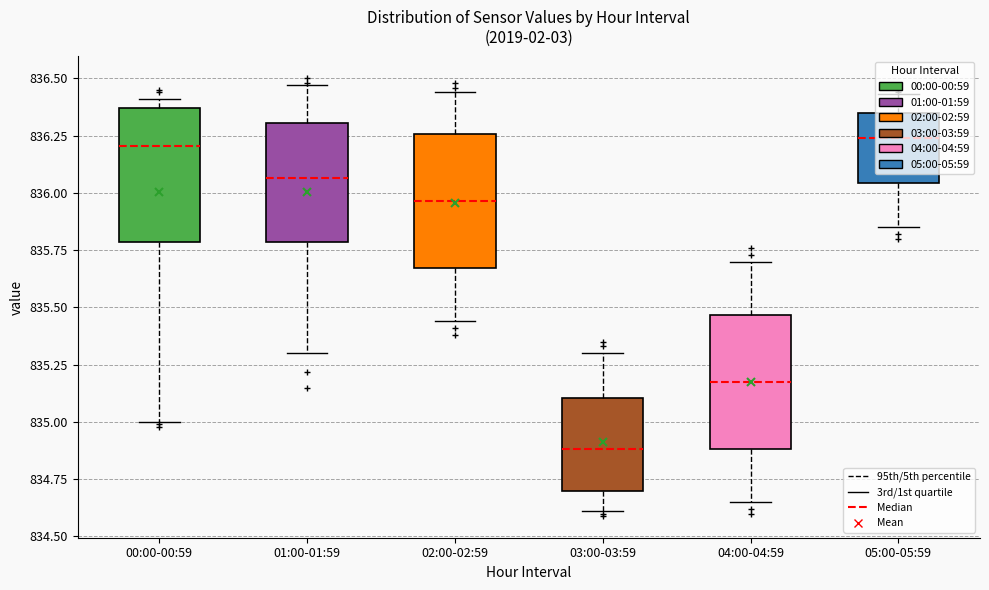

Reading left to right, read every box against the y-axis: the position of its median line, the range the box covers, and the ends of its whiskers. The values are not printed on the chart, so give them approximately, as read against the axis.

00:00-00:59: median 836.20, box 835.80 to 836.35, whiskers 835.00 to 836.40
01:00-01:59: median 836.05, box 835.80 to 836.30, whiskers 835.30 to 836.45
02:00-02:59: median 835.95, box 835.65 to 836.25, whiskers 835.45 to 836.45
03:00-03:59: median 834.90, box 834.70 to 835.10, whiskers 834.60 to 835.30
04:00-04:59: median 835.20, box 834.90 to 835.45, whiskers 834.65 to 835.70
05:00-05:59: median 836.25, box 836.05 to 836.35, whiskers 835.85 to 836.45